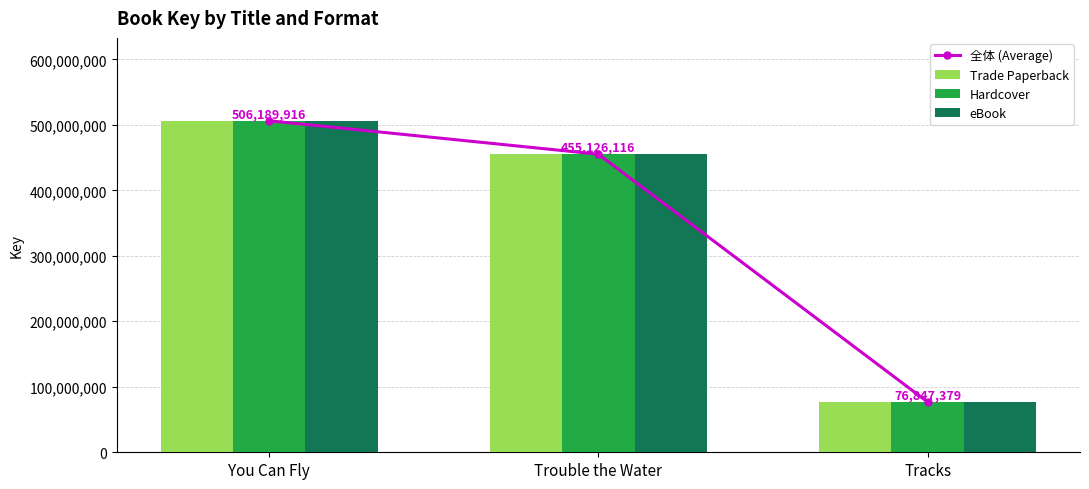

At which label does Trade Paperback reach its peak?

You Can Fly